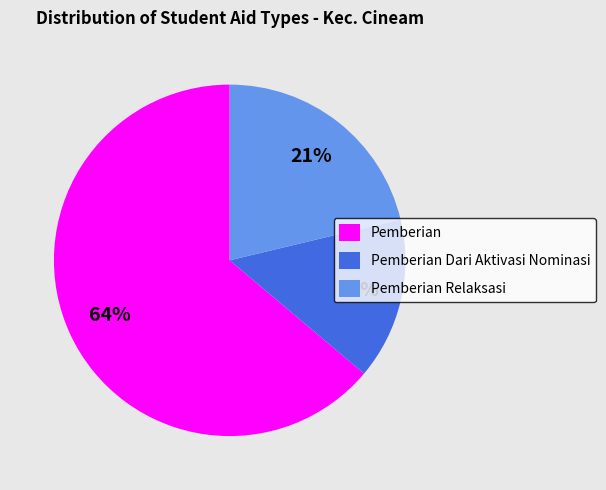

Which has a higher value, Pemberian or Pemberian Dari Aktivasi Nominasi?

Pemberian